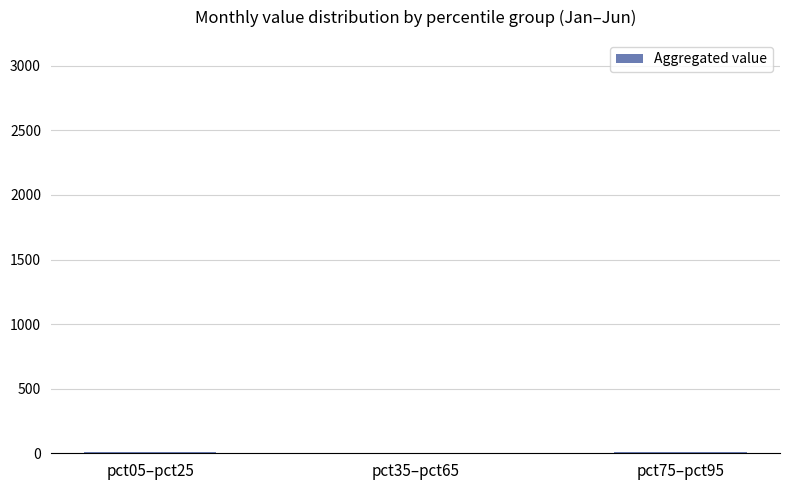

What is the sum of all values?

17.9